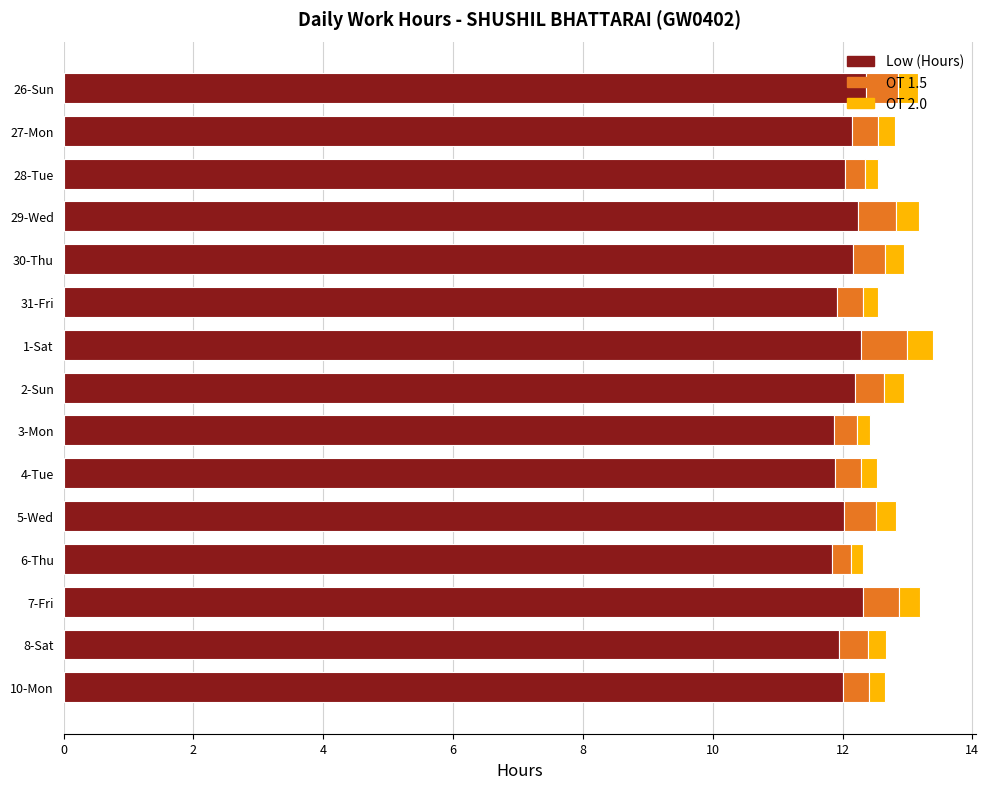

What is the sum of all Low (Hours) values?

181.2